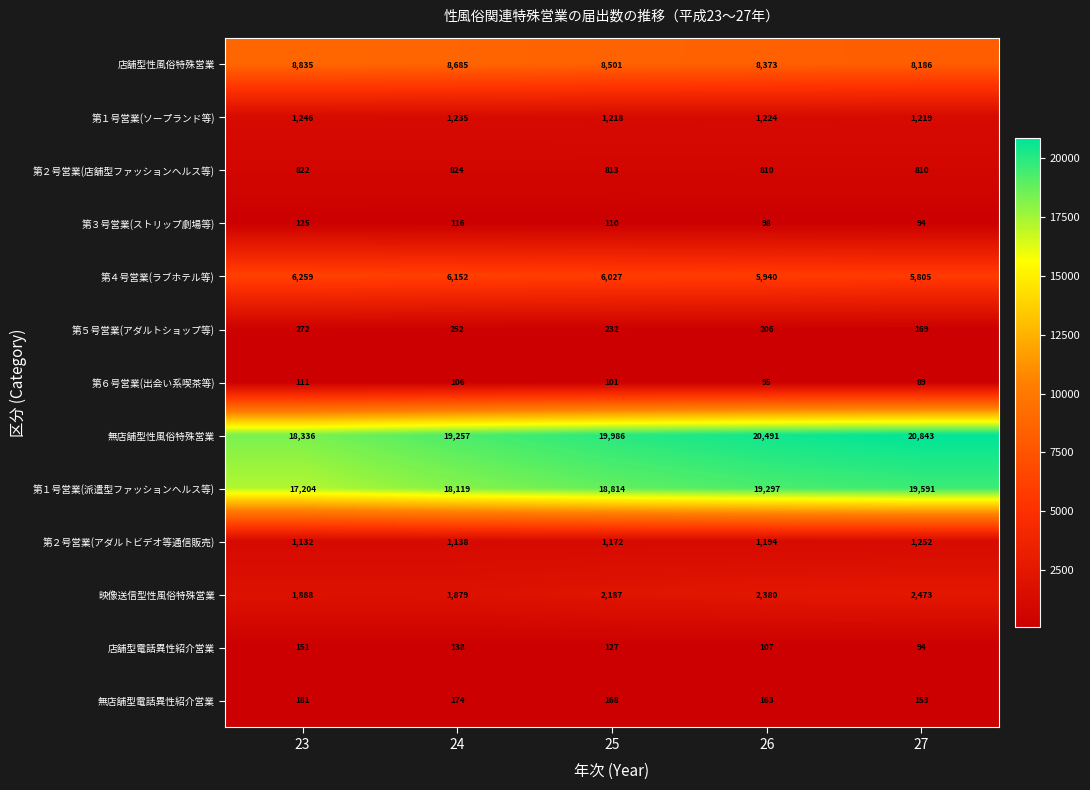

How many data points in 第１号営業(派遣型ファッションヘルス等) are less than 18814?

2